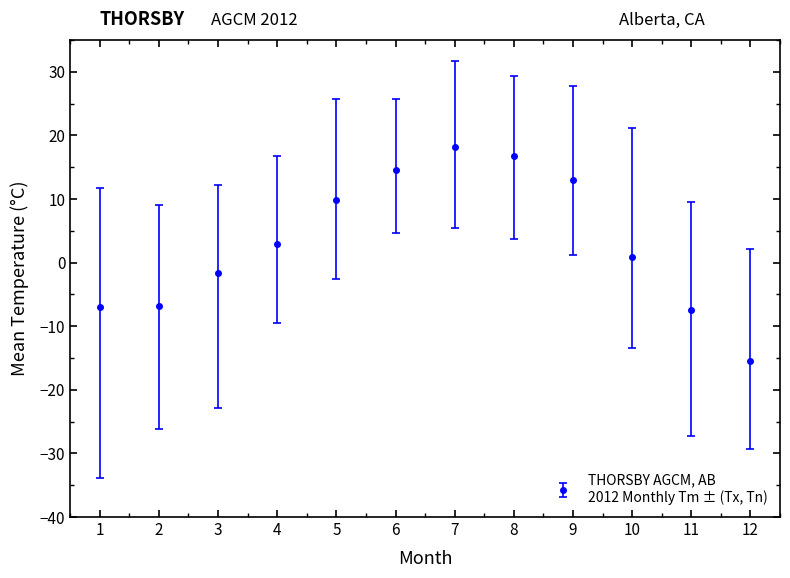

True or false: the data shows 4.3 at 8.

False